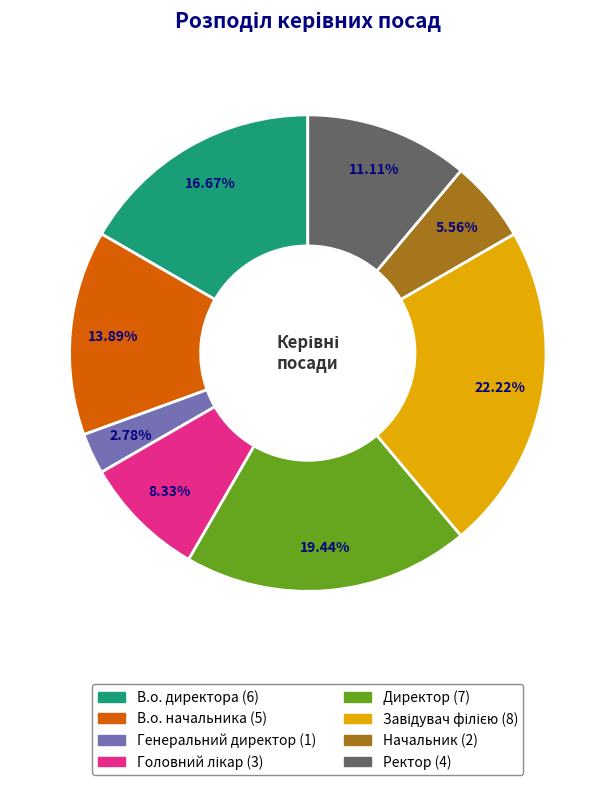

Combined, do В.о. директора and Начальник account for over 50%?

No